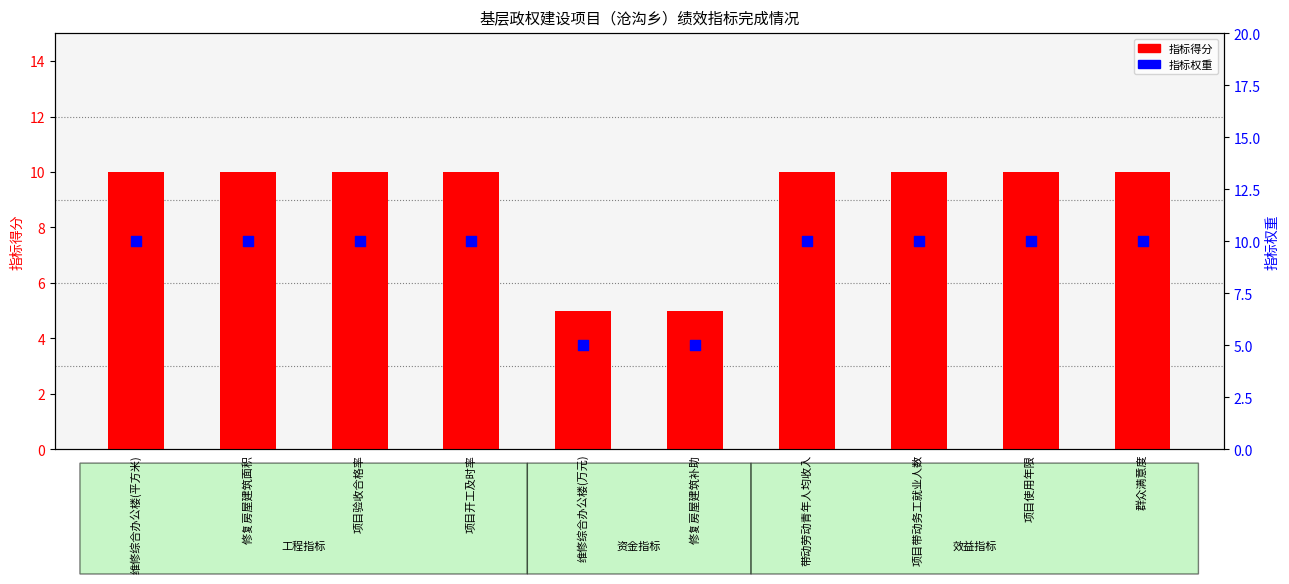

Which series has the largest total across all categories?

指标得分